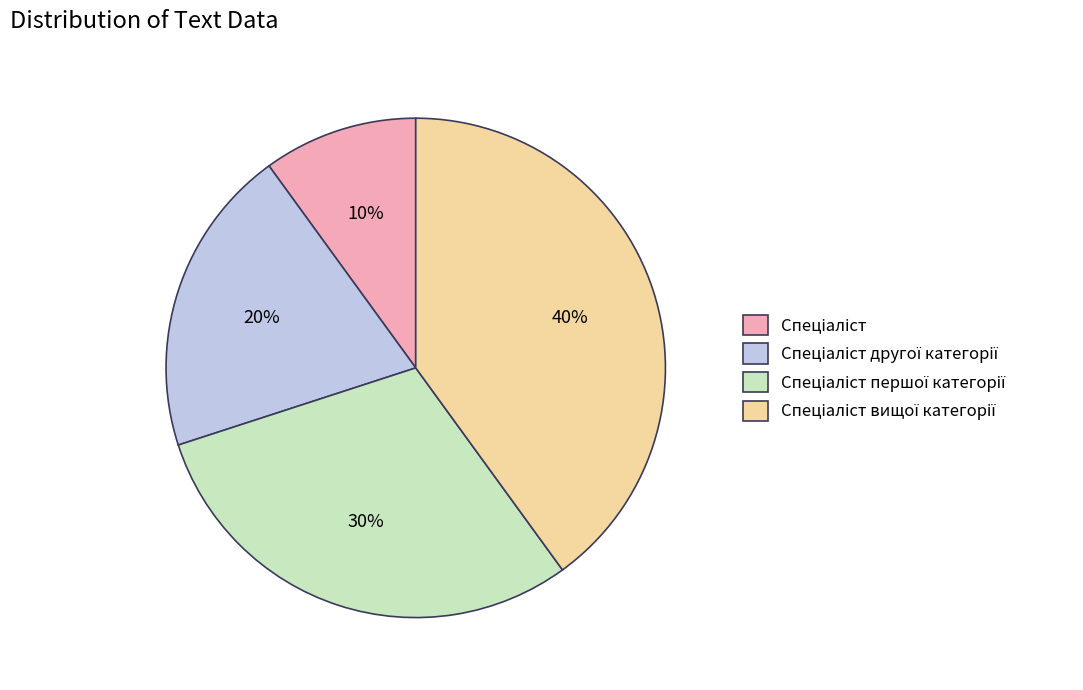

How many slices are in this pie chart?

4